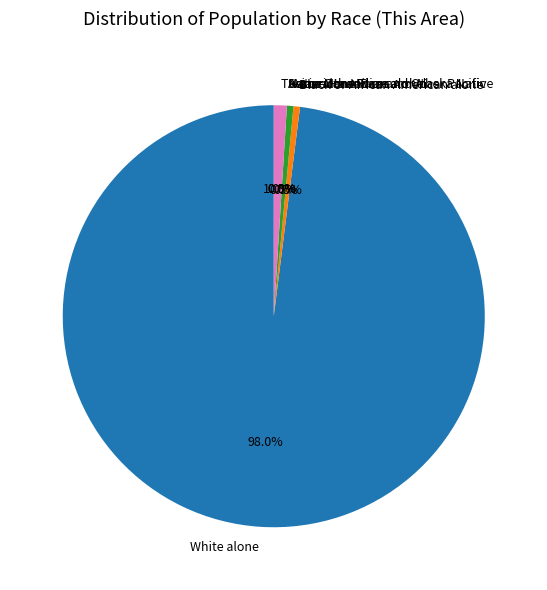

True or false: Native Hawaiian and Other Pacific accounts for 1% of the total.

False